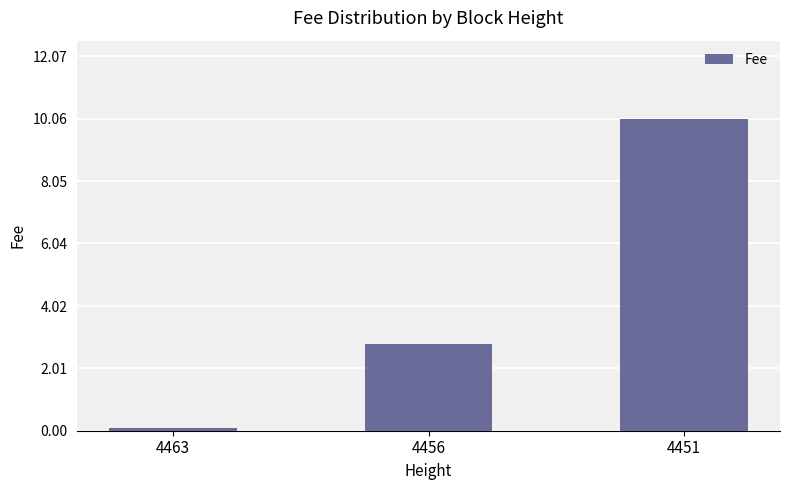

Rank the categories by value from highest to lowest.

4451, 4456, 4463